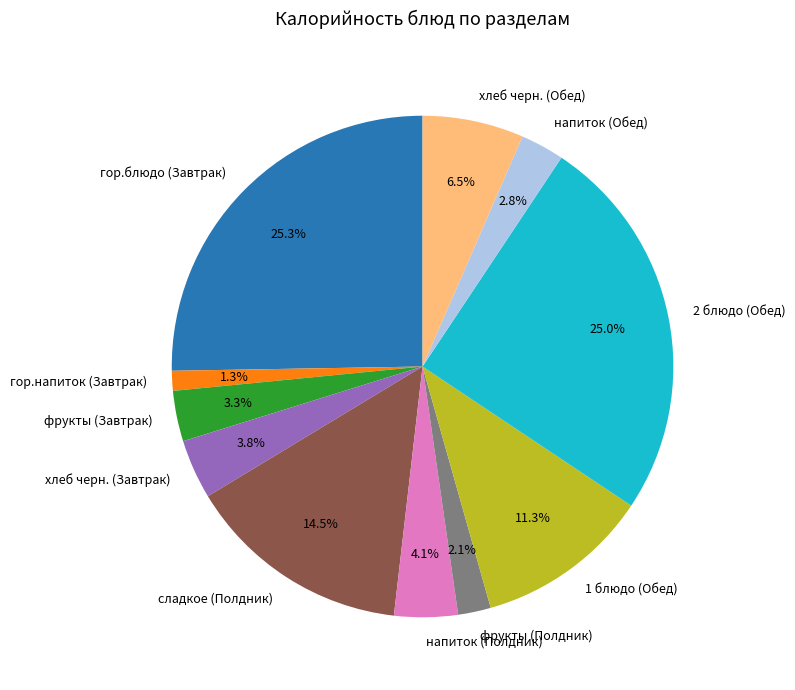

What percentage do гор.блюдо (Завтрак) and фрукты (Полдник) together represent?

27.4%